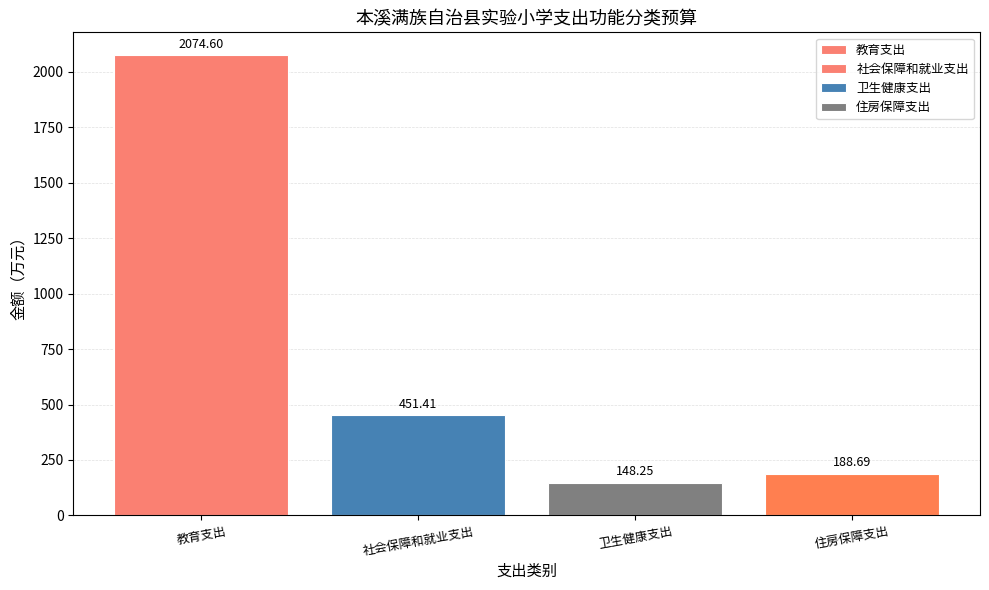

List the labels in order of value, smallest first.

卫生健康支出, 住房保障支出, 社会保障和就业支出, 教育支出